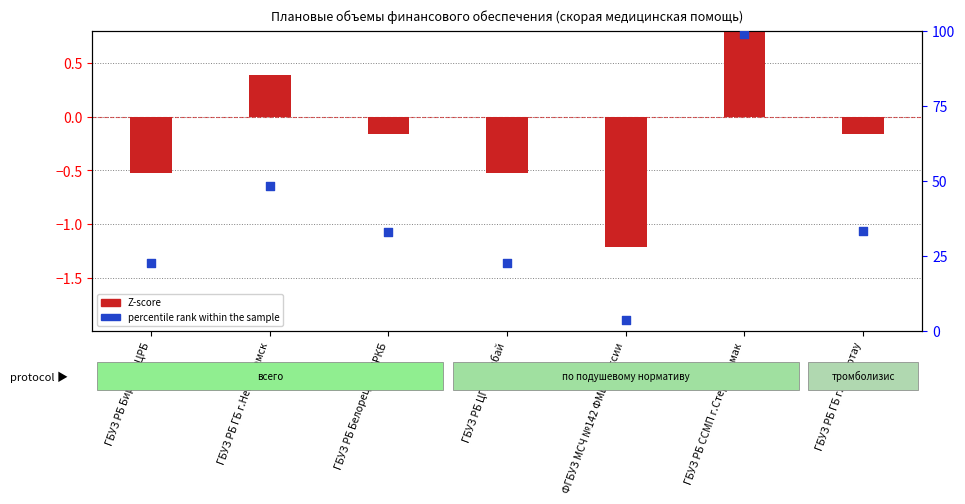

At how many categories does at least one series exceed 28?

4